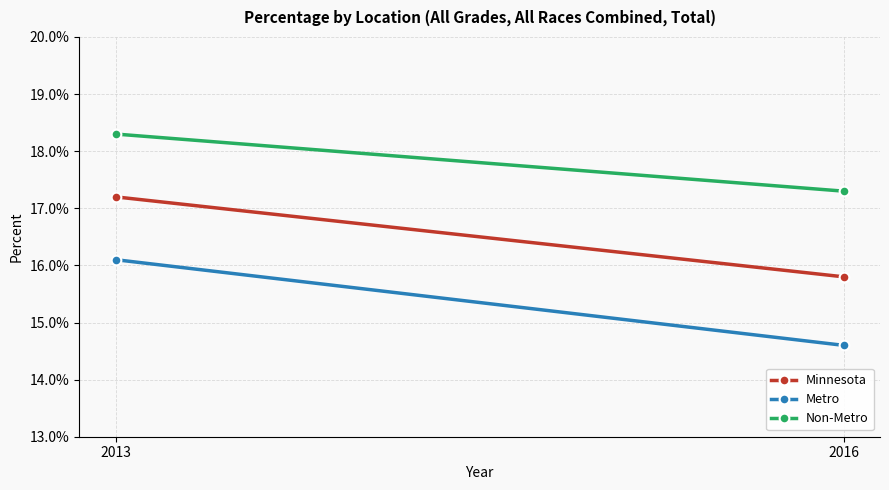

Where is Non-Metro nearest to the value 0?

2016